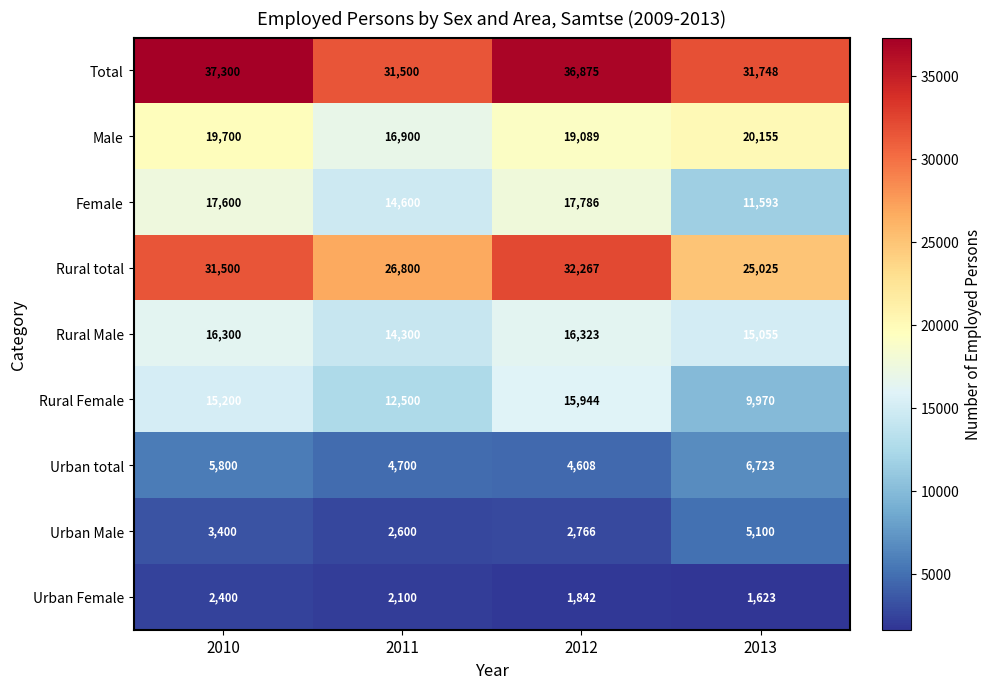

List the series in order of their peak value, highest first.

Total, Rural total, Male, Female, Rural Male, Rural Female, Urban total, Urban Male, Urban Female